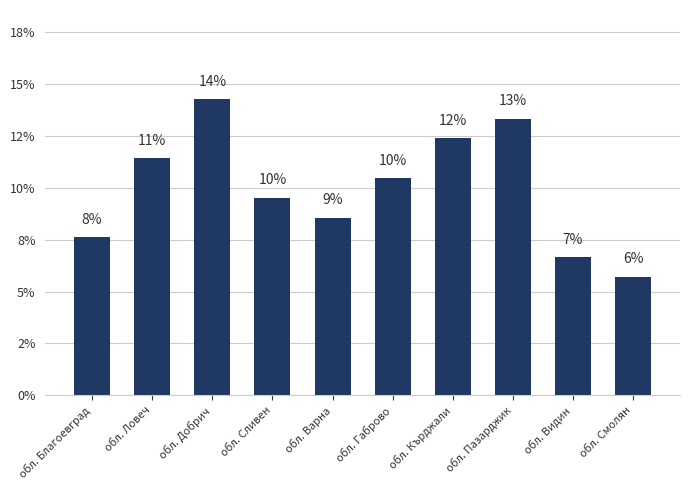

What is the change in value from обл. Пазарджик to обл. Видин?

-6.7